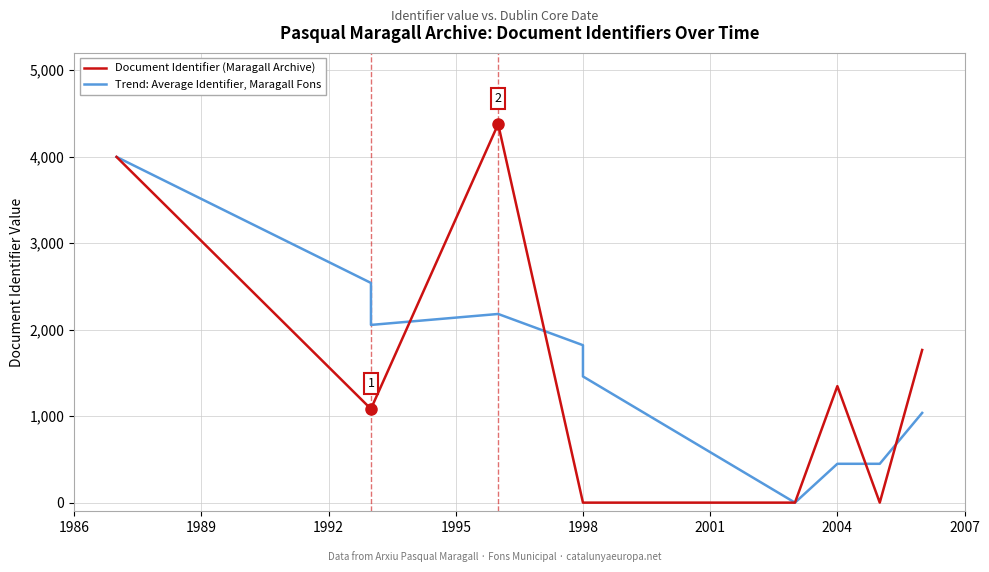

In Document Identifier (Maragall Archive), how many points are lower than both neighbors (excluding endpoints)?

2